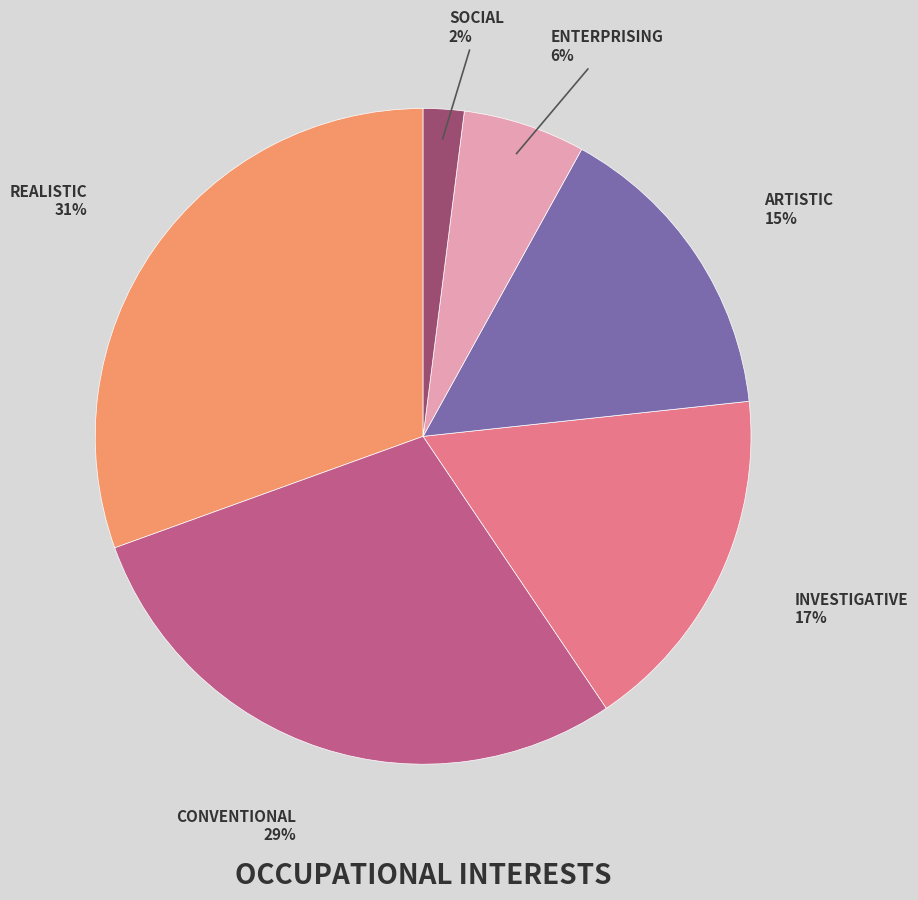

Is there any slice that represents more than half of the pie?

No